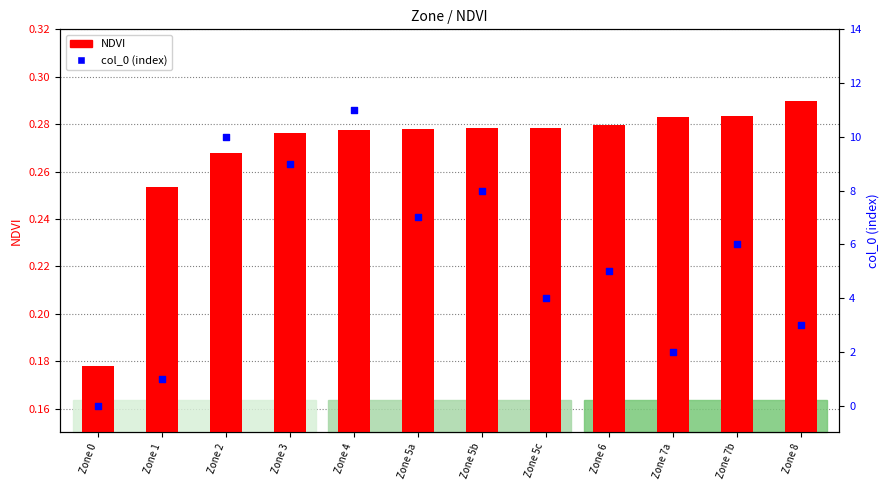

Which series has the largest Y range (max minus min)?

col_0 (index)